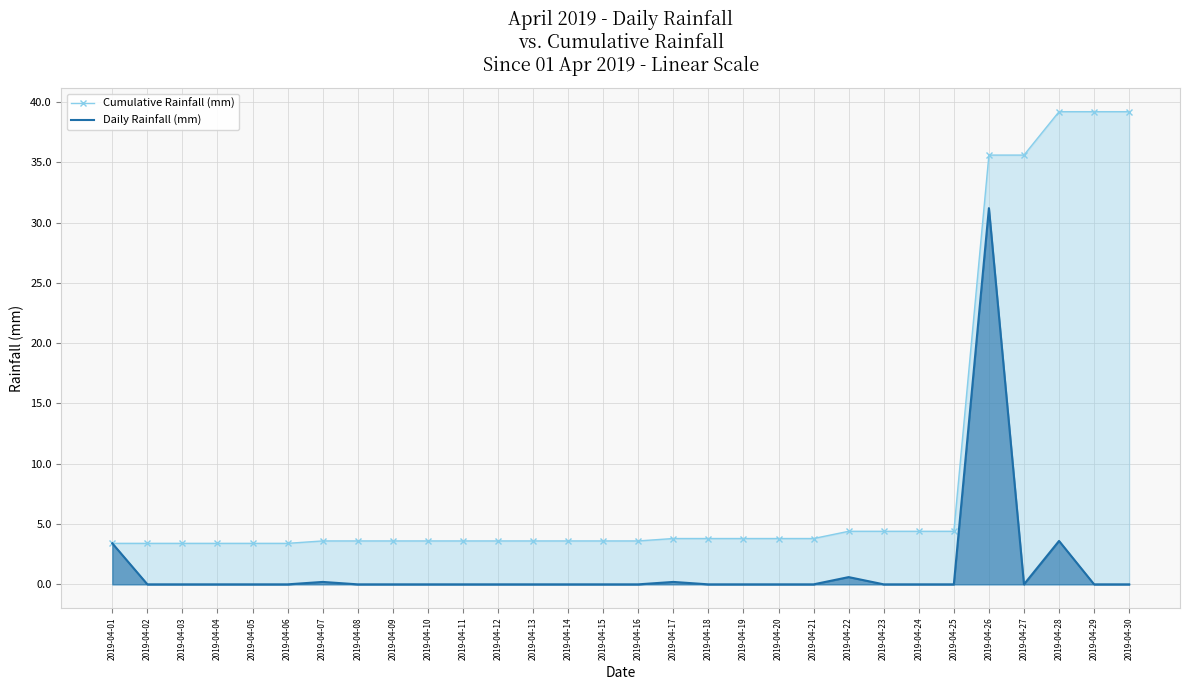

Where is the first local minimum for Daily Rainfall (mm)?

2019-04-27